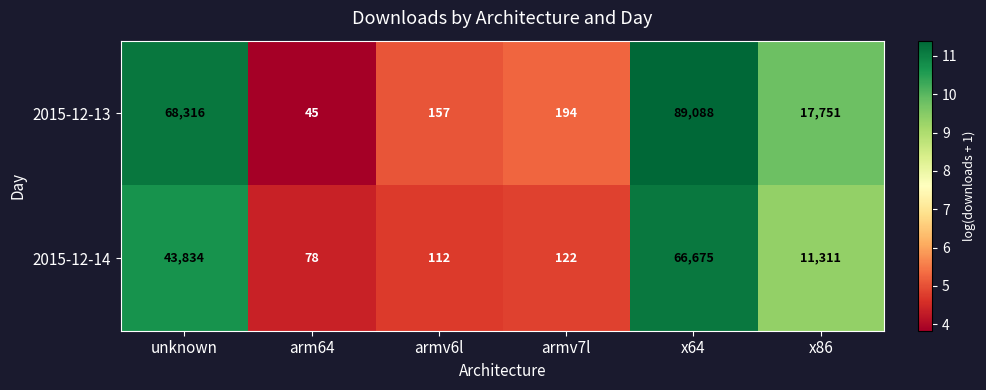

What is the total value across all series at x64?

155763